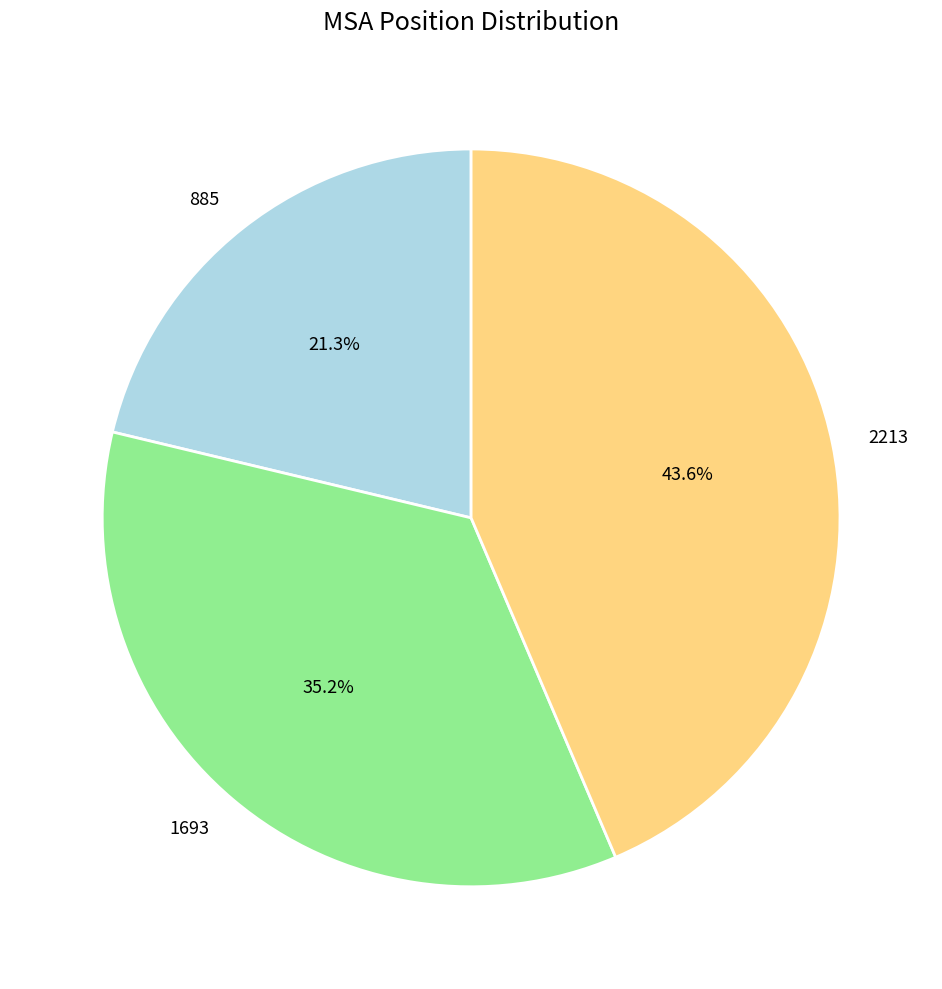

Approximately how many times larger is the value at 1693 compared to 2213?

0.8